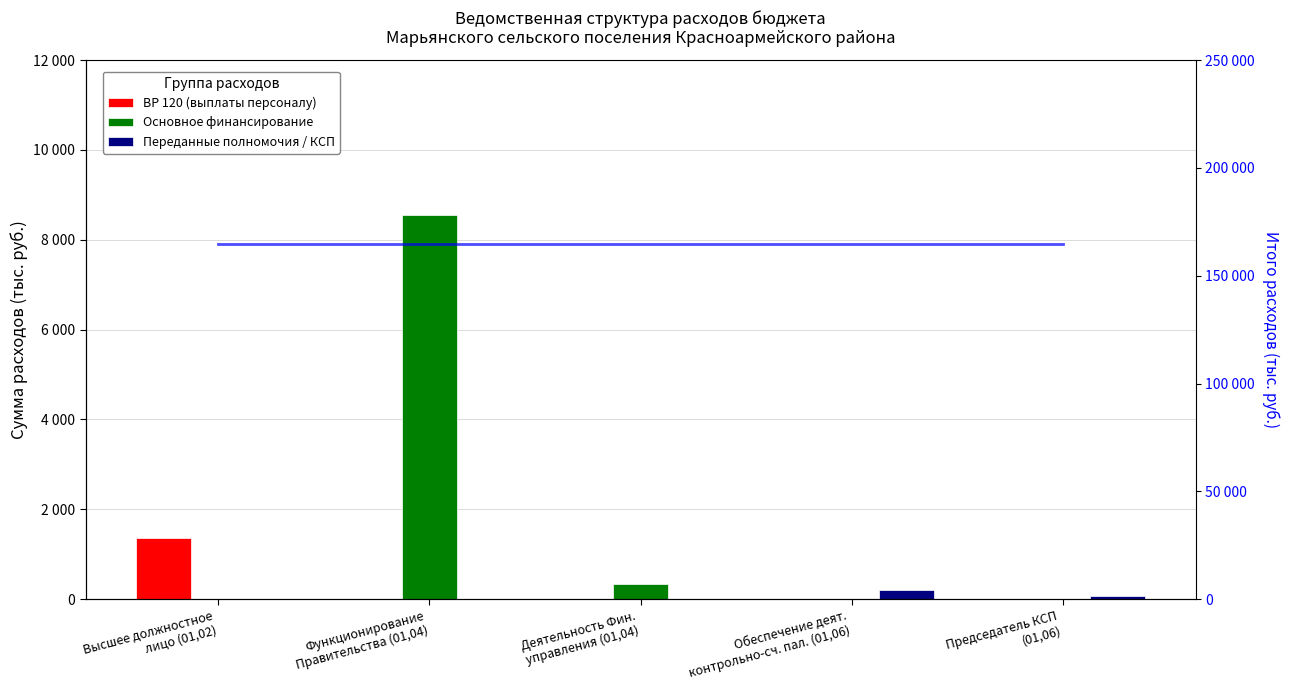

Is the value of Основное финансирование at Функционирование
Правительства (01,04) greater than the value of Переданные полномочия / КСП at Высшее должностное
лицо (01,02)?

Yes